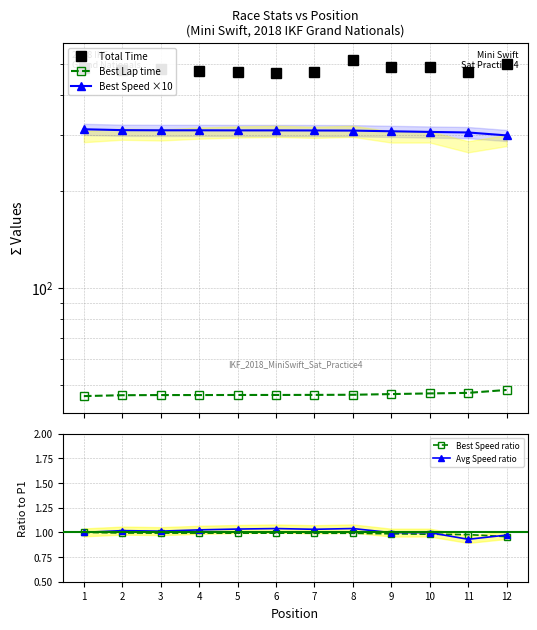

Rank the categories by Total Time value from highest to lowest.

8, 12, 9, 10, 1, 3, 2, 4, 7, 11, 5, 6